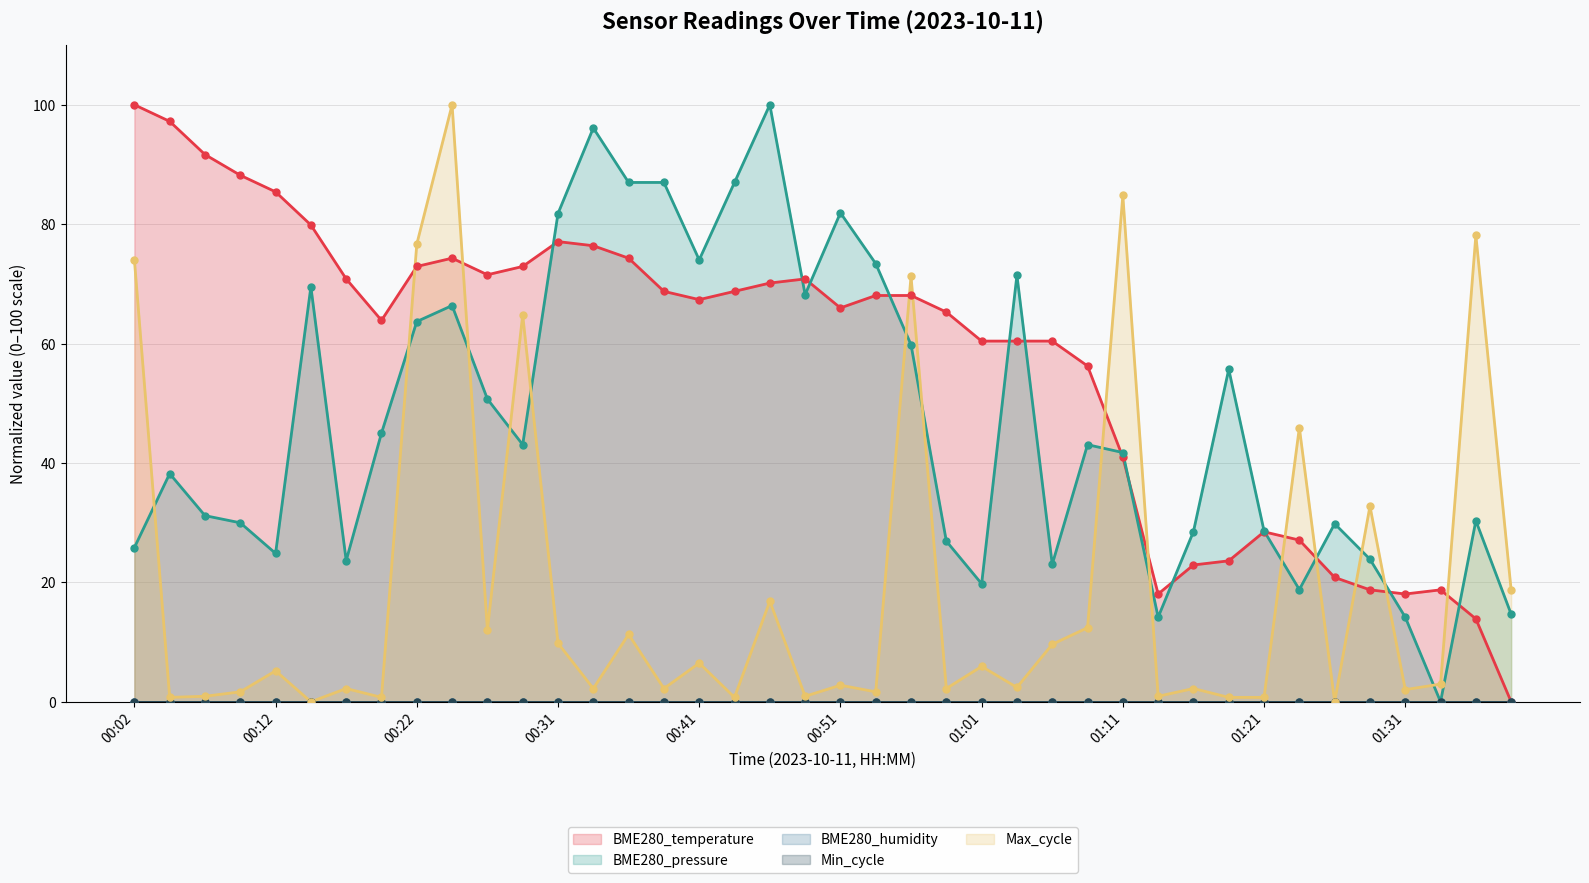

Which series contains the highest Y value?

BME280_temperature